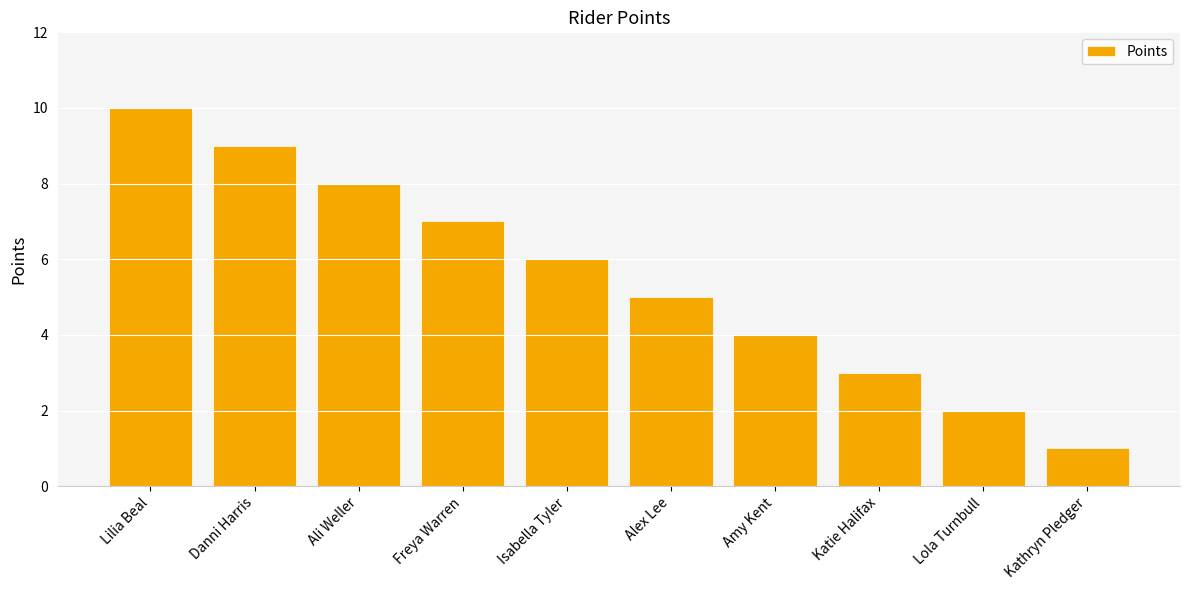

Reading left to right, what are all the values shown in this chart?

Lilia Beal=10	Danni Harris=9	Ali Weller=8	Freya Warren=7	Isabella Tyler=6	Alex Lee=5	Amy Kent=4	Katie Halifax=3	Lola Turnbull=2	Kathryn Pledger=1